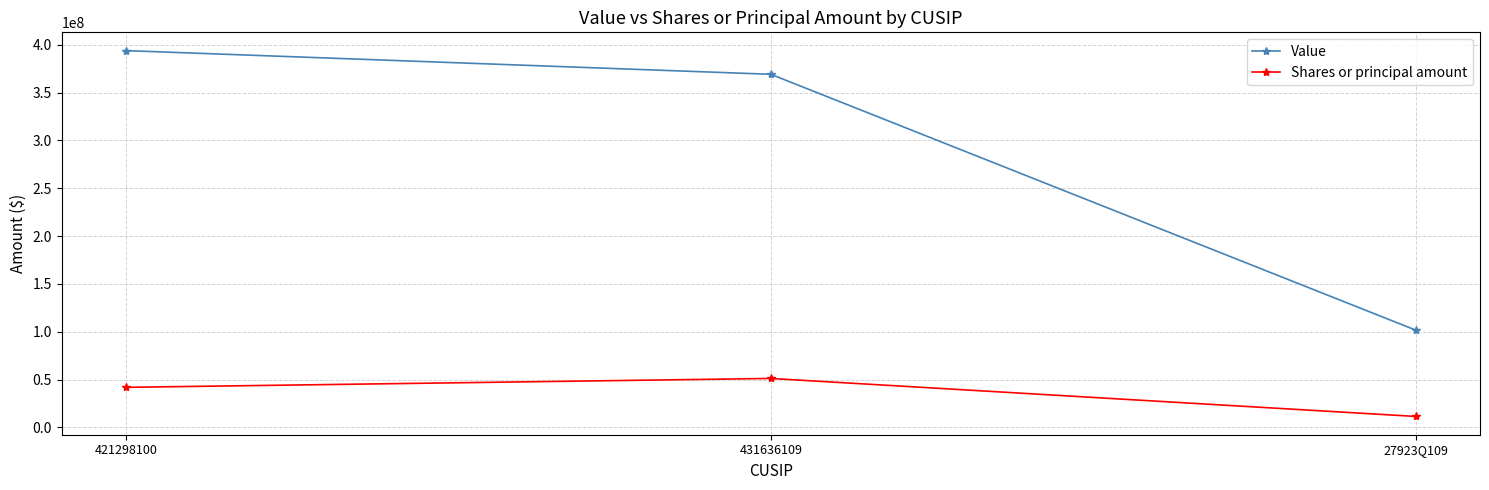

Which series changed the most between 421298100 and 431636109?

Value